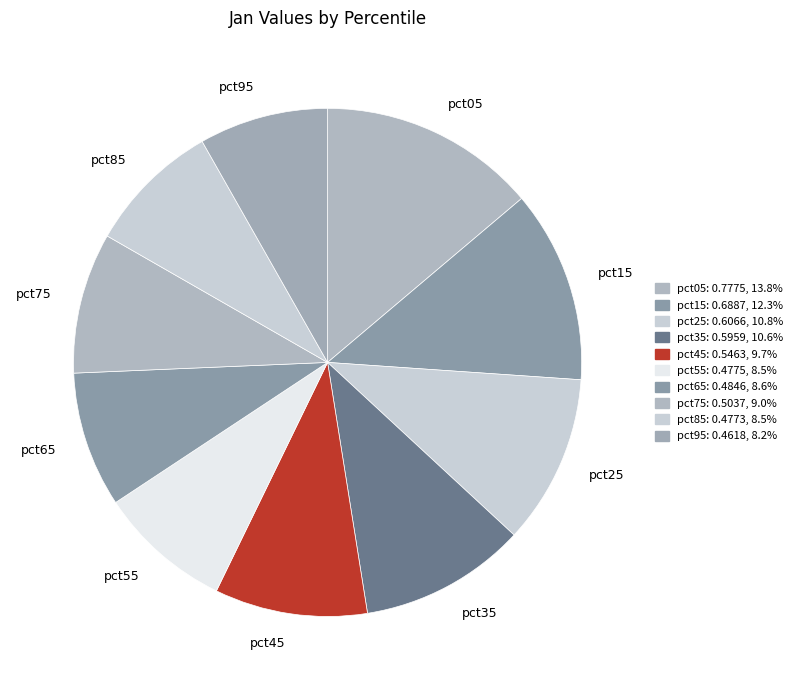

The pct55 slice represents 1% of the pie. True or false?

False